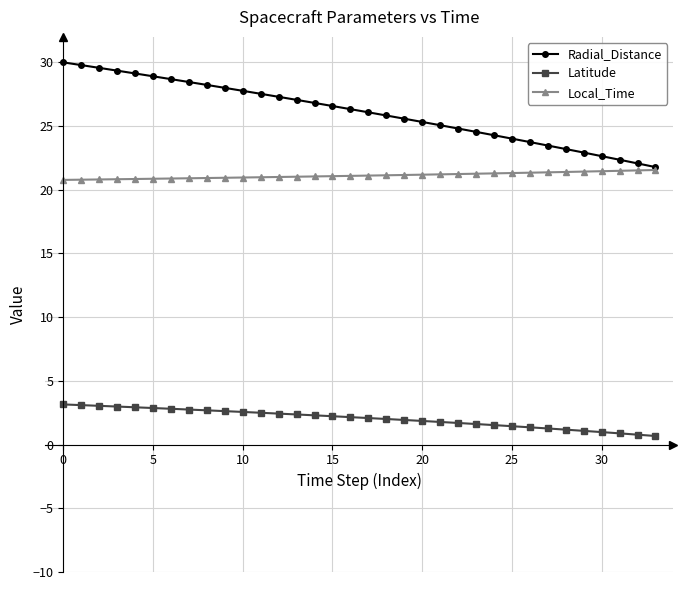

List the series in order of their overall mean, lowest first.

Latitude, Local_Time, Radial_Distance